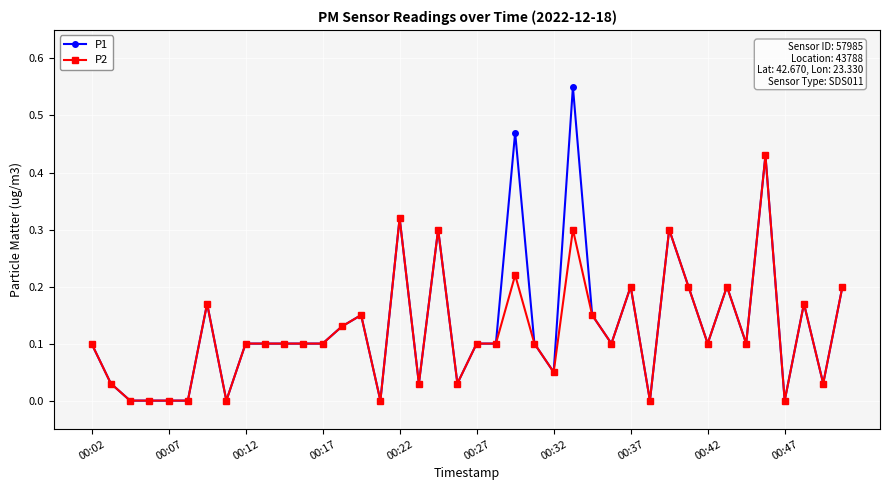

Rank the series by their maximum value, from highest to lowest.

P1, P2